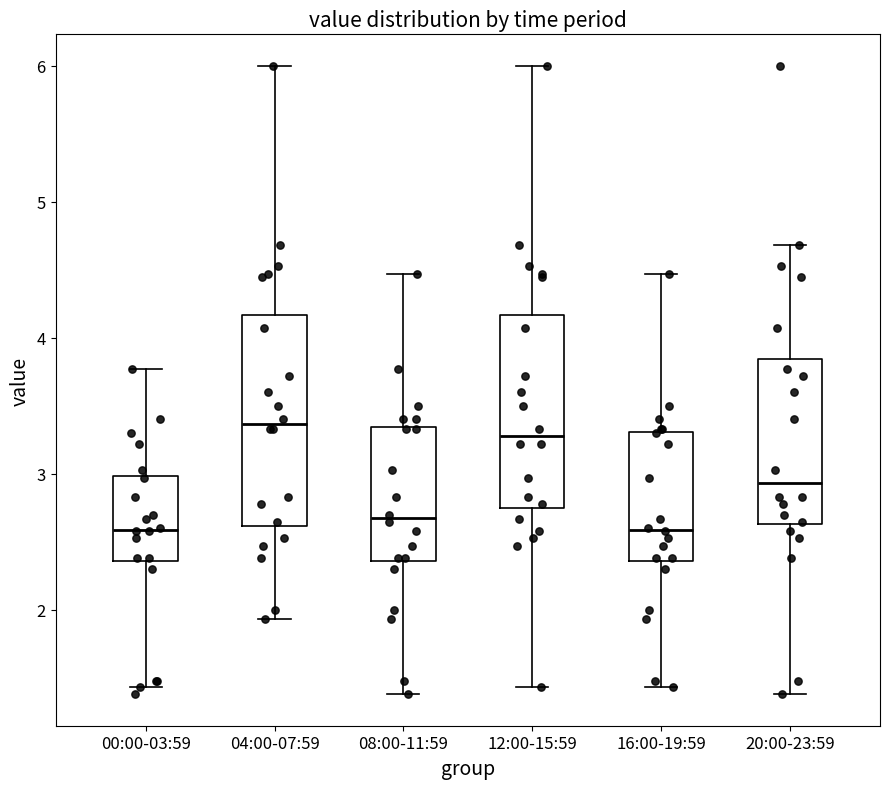

Where does the median line of the box for 20:00-23:59 sit on the y-axis? The values are not printed on the chart, so give them approximately, as read against the axis.

2.9